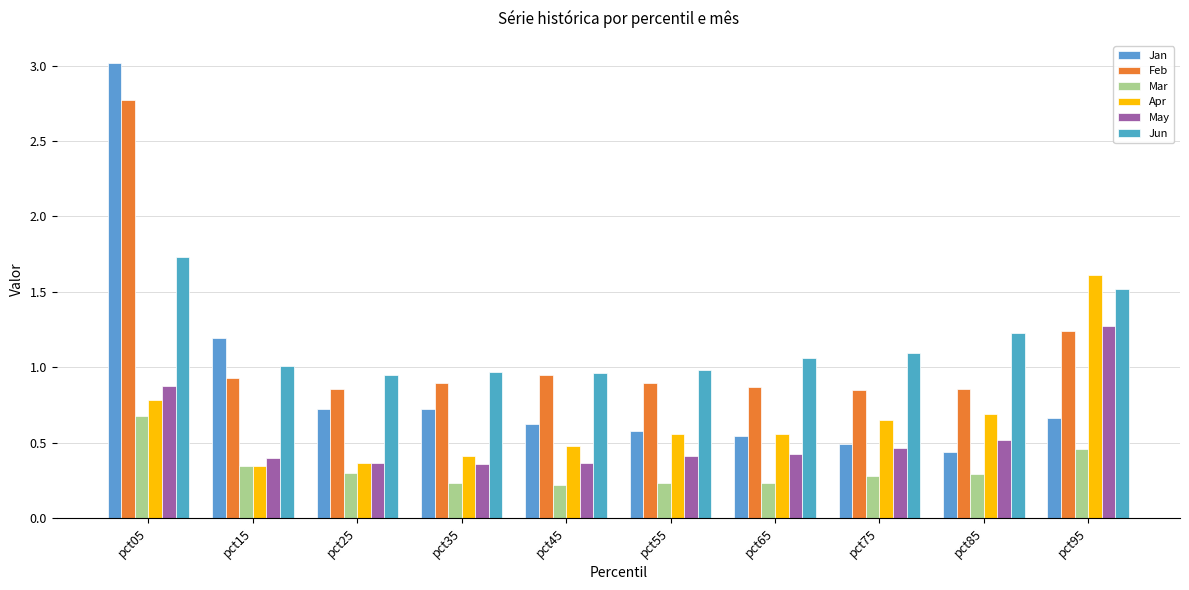

How many categories are shown in the chart?

10